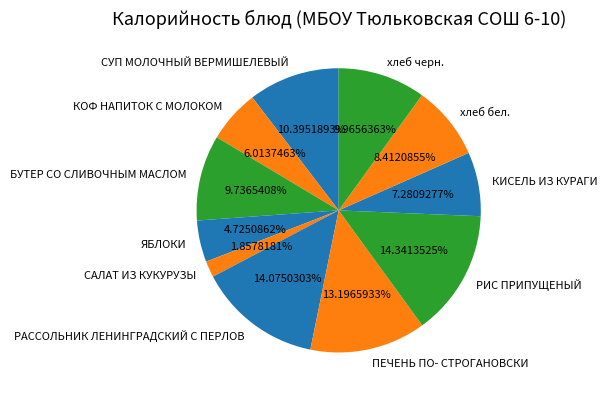

Combined, do СУП МОЛОЧНЫЙ ВЕРМИШЕЛЕВЫЙ and РАССОЛЬНИК ЛЕНИНГРАДСКИЙ С ПЕРЛОВ account for over 50%?

No